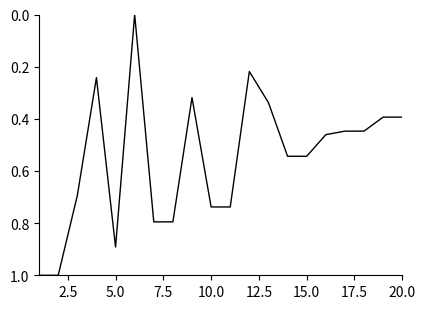

What is the greatest value displayed?

1.0